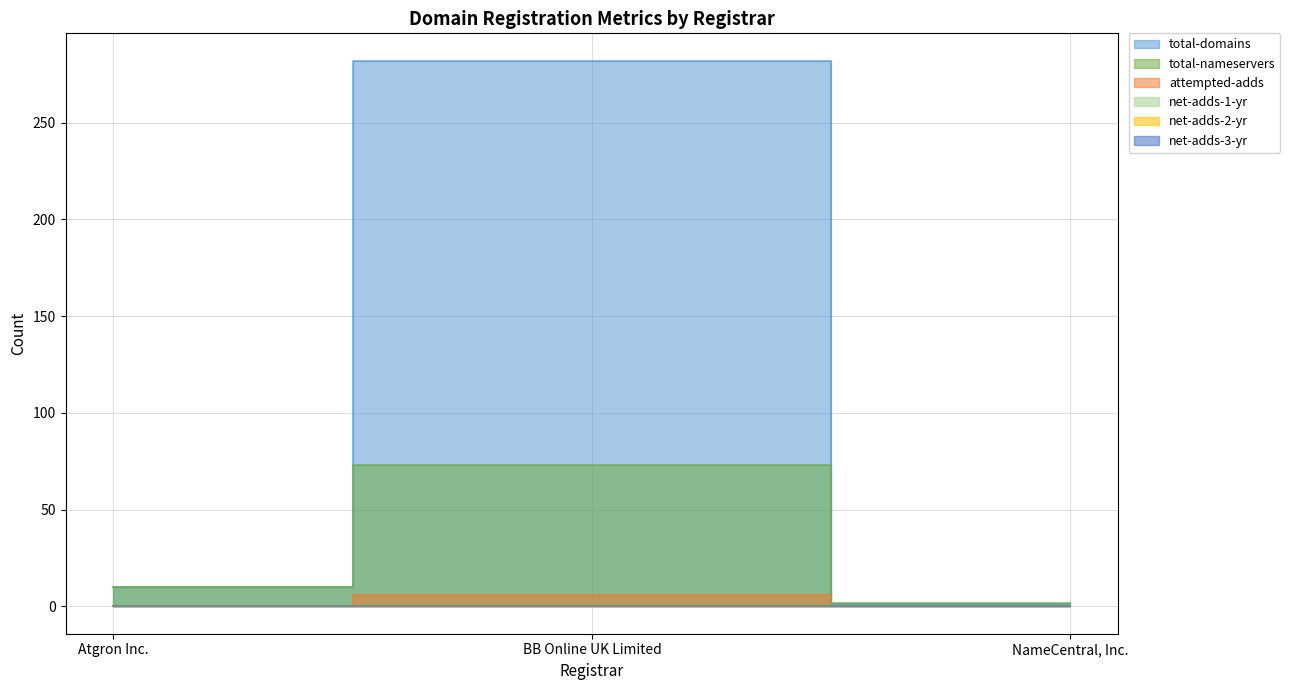

Between BB Online UK Limited and NameCentral, Inc., which series saw the biggest shift?

total-domains